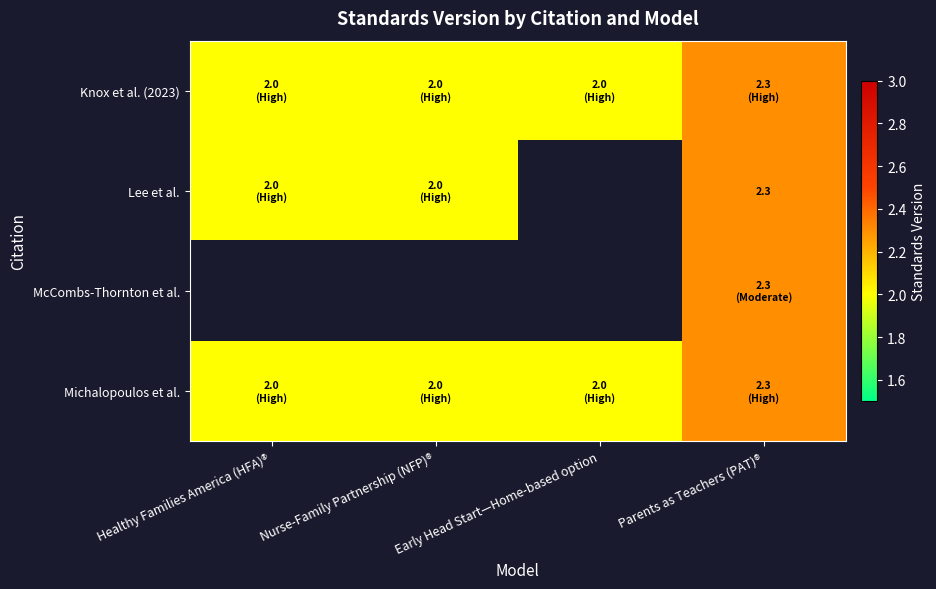

The value of Lee et al. at Parents as Teachers (PAT)® is 2.3. True or false?

True